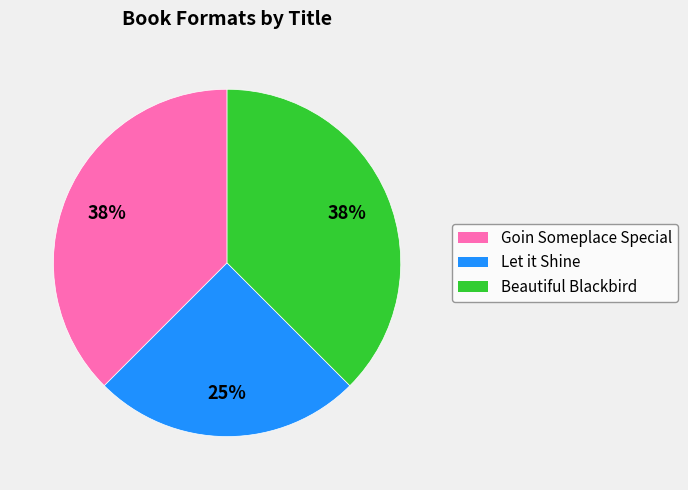

To the nearest percent, what is the average slice percentage?

33%